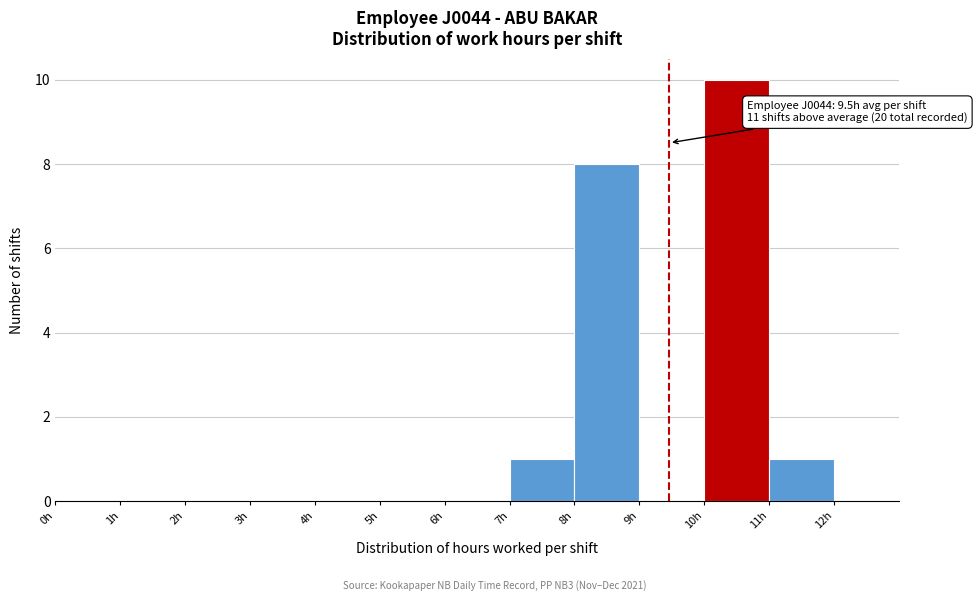

Which range on the x-axis has the tallest bar?

10 to 11